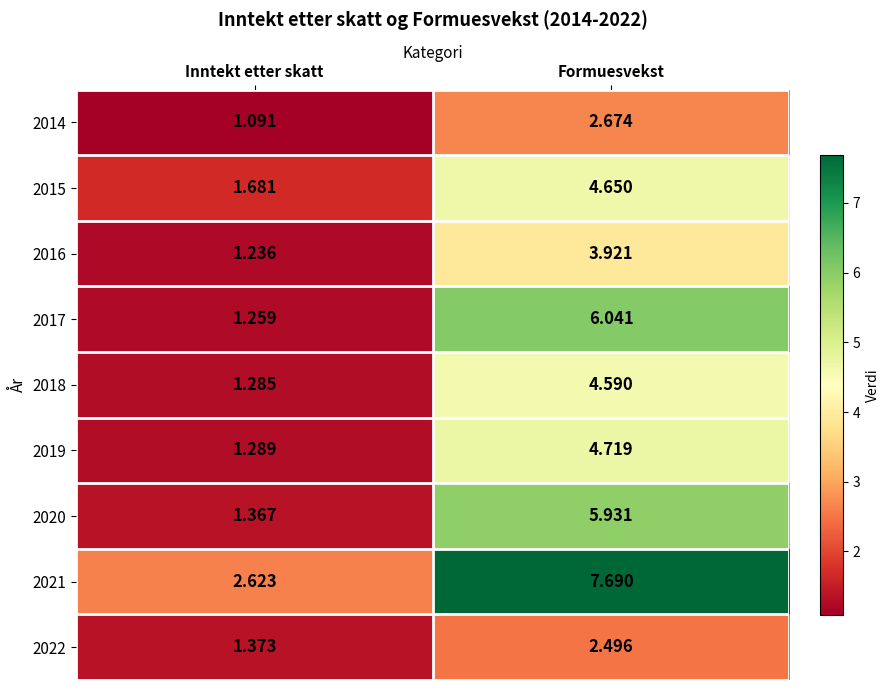

At which label does 2021 first exceed 7?

Formuesvekst